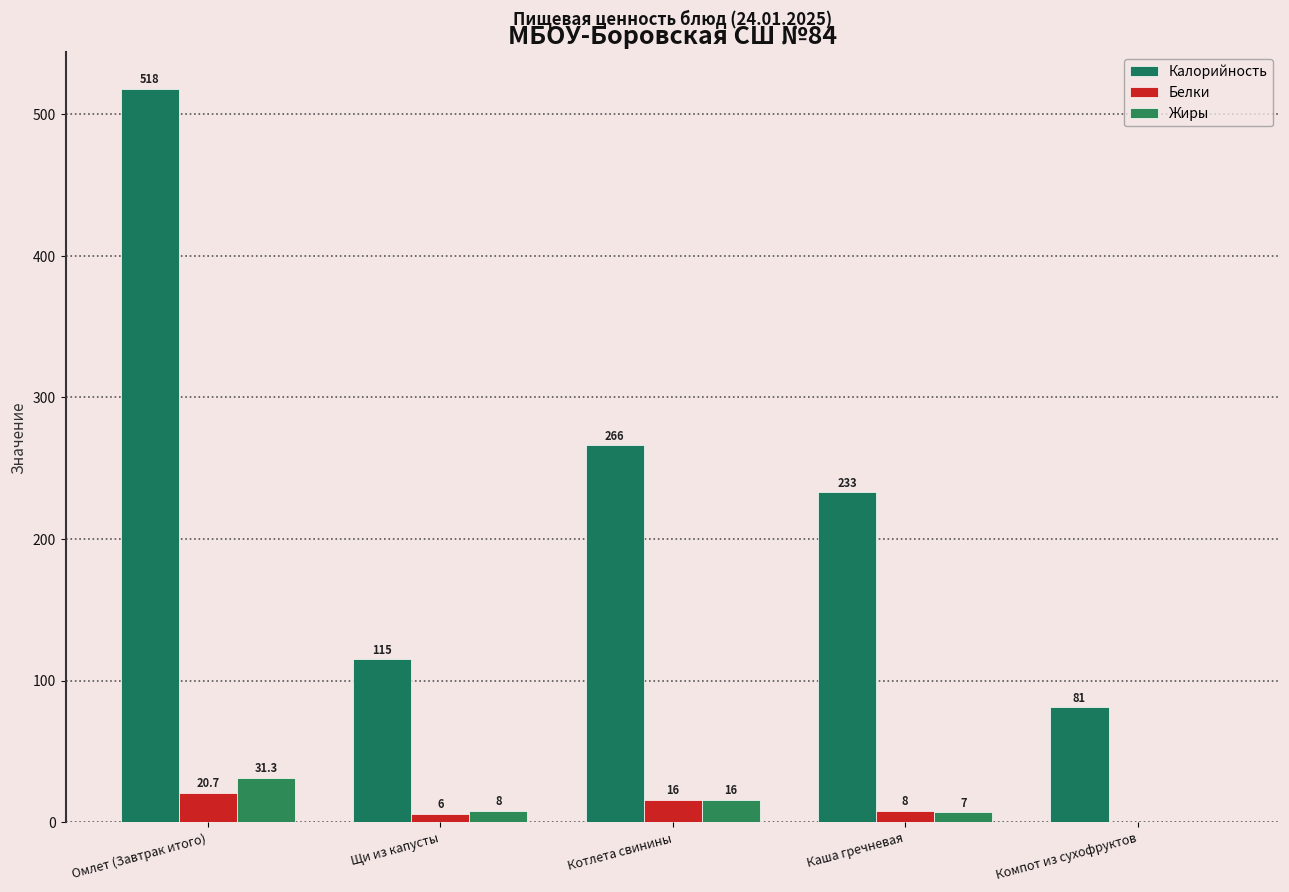

True or false: Белки has a value of 0.0 at Компот из сухофруктов.

True